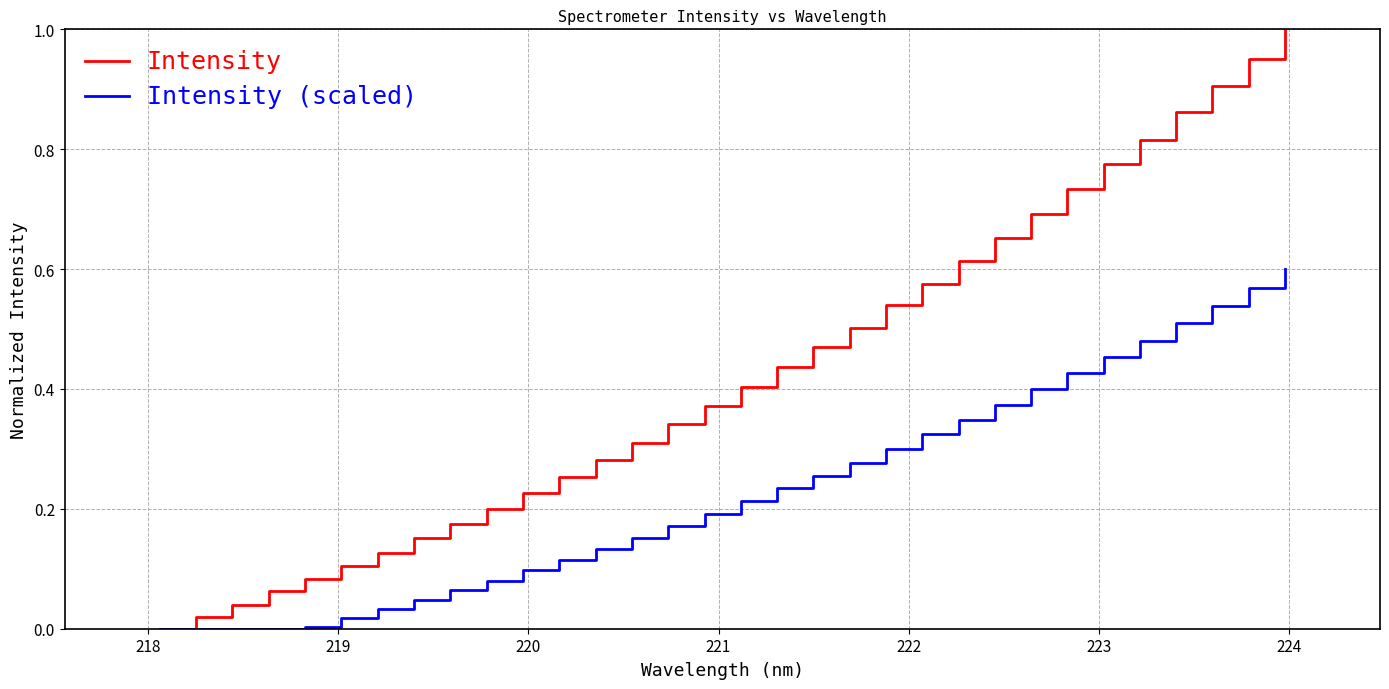

List the series in order of their overall mean, lowest first.

Intensity (scaled), Intensity